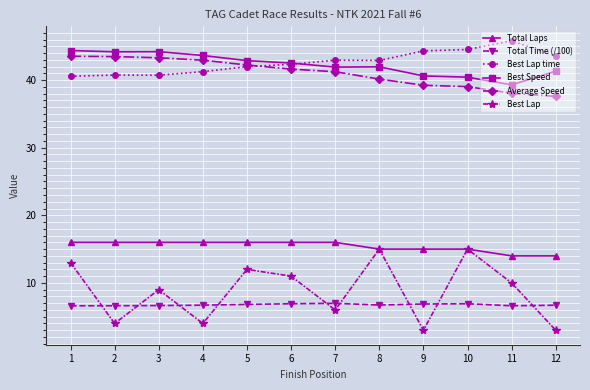

What is the spread (max minus min) of values at 12?

40.6